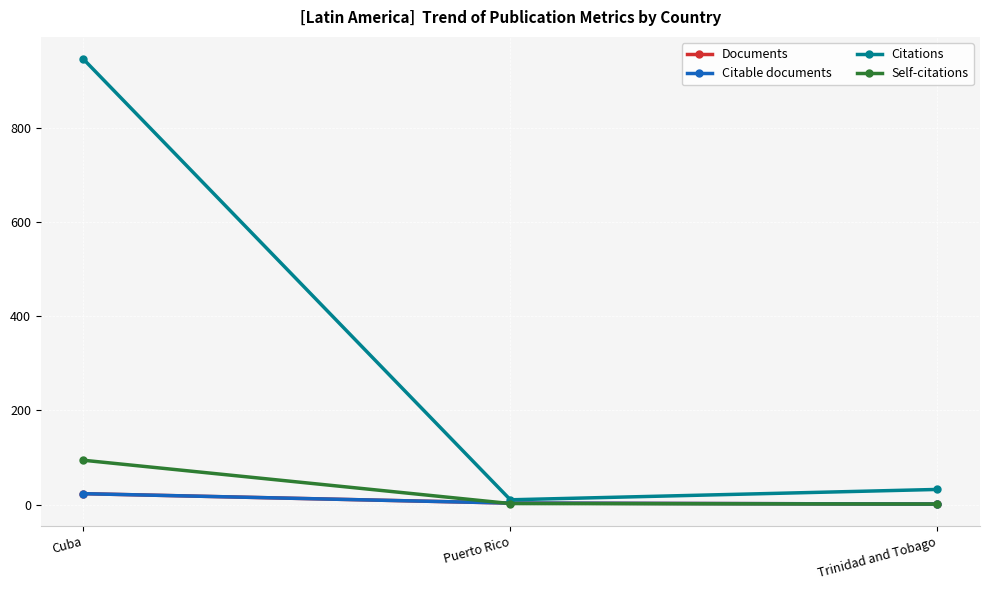

Does the chart have visible grid lines?

Yes